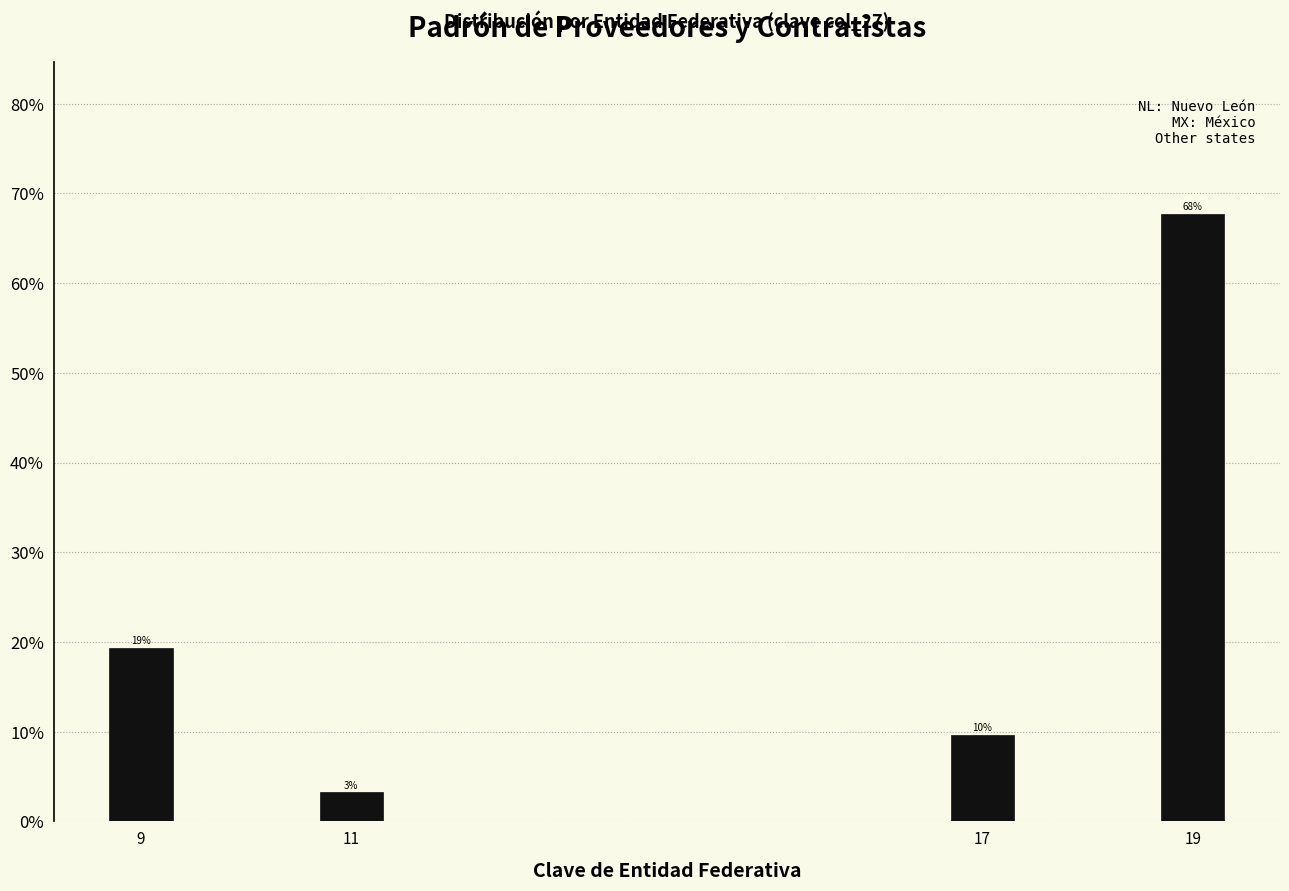

Does the chart contain any negative values?

No